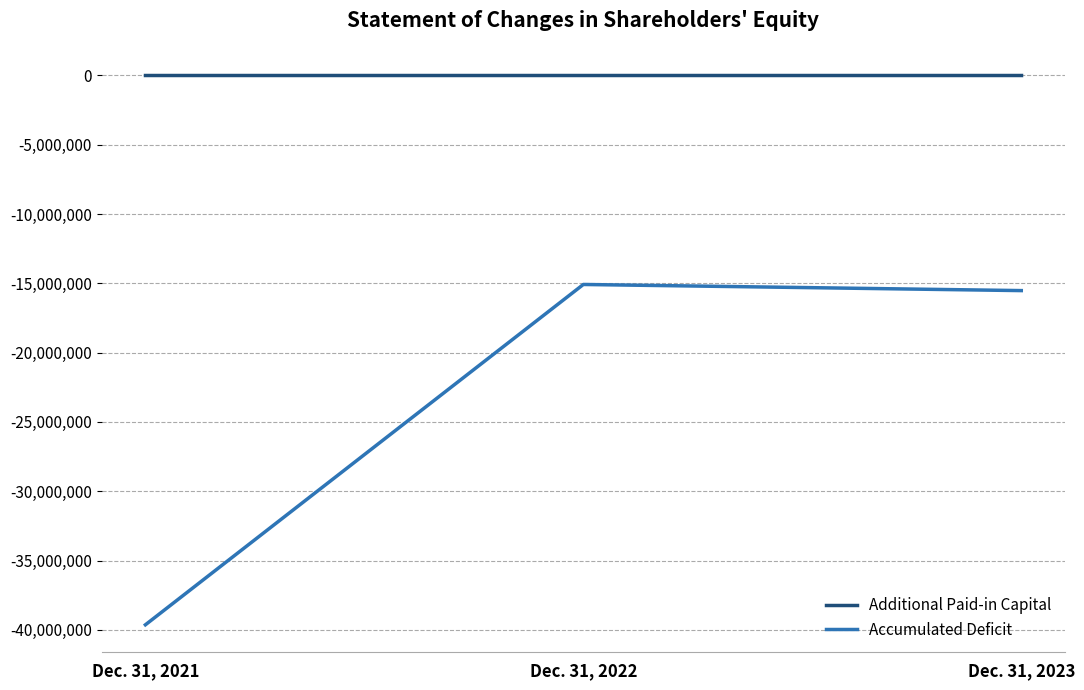

What are all the series names shown in the legend?

Additional Paid-in Capital, Accumulated Deficit